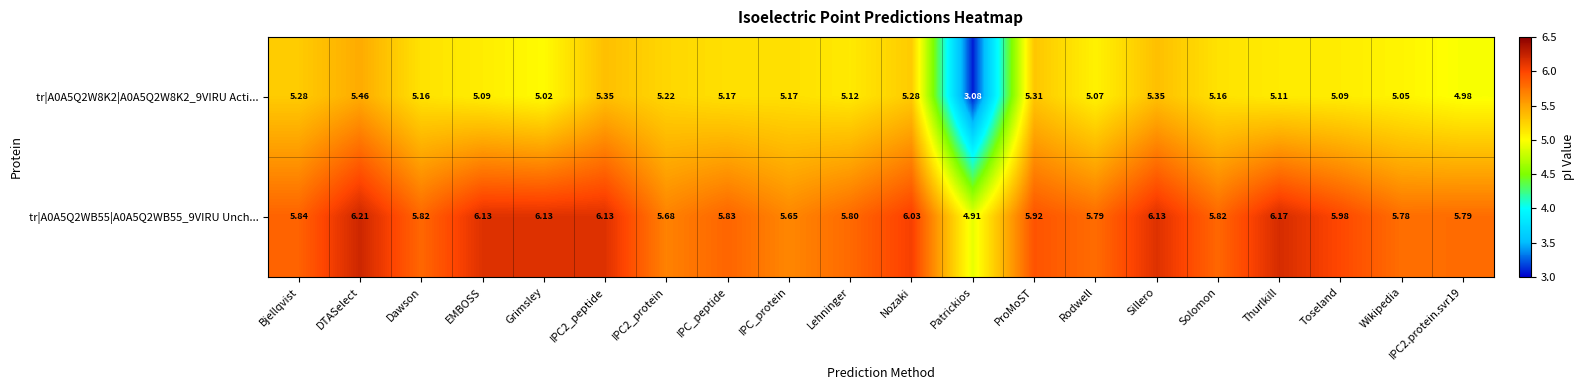

Where does the tr|A0A5Q2W8K2|A0A5Q2W8K2_9VIRU Acti... series first go above 5?

Bjellqvist